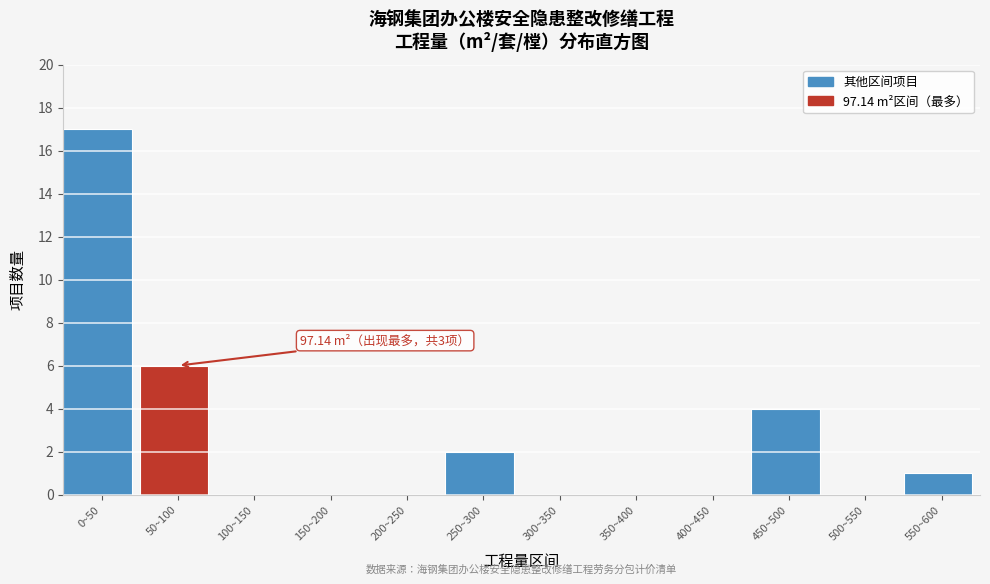

Reading left to right, what are all the values shown in this chart?

0~50=17	50~100=6	100~150=0	150~200=0	200~250=0	250~300=2	300~350=0	350~400=0	400~450=0	450~500=4	500~550=0	550~600=1